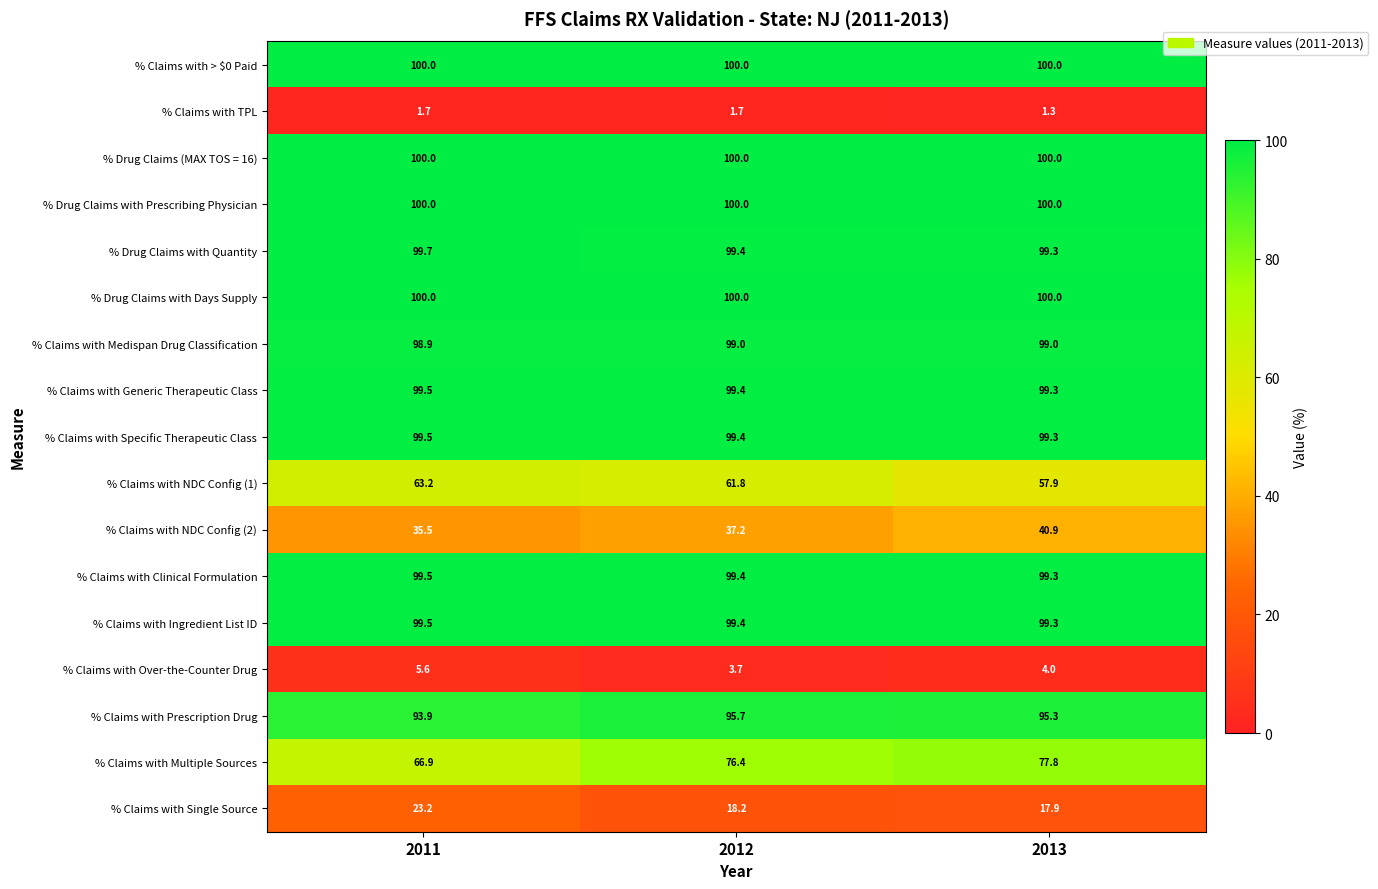

The % Drug Claims (MAX TOS = 16) series shows 152.6 at 2012. True or false?

False